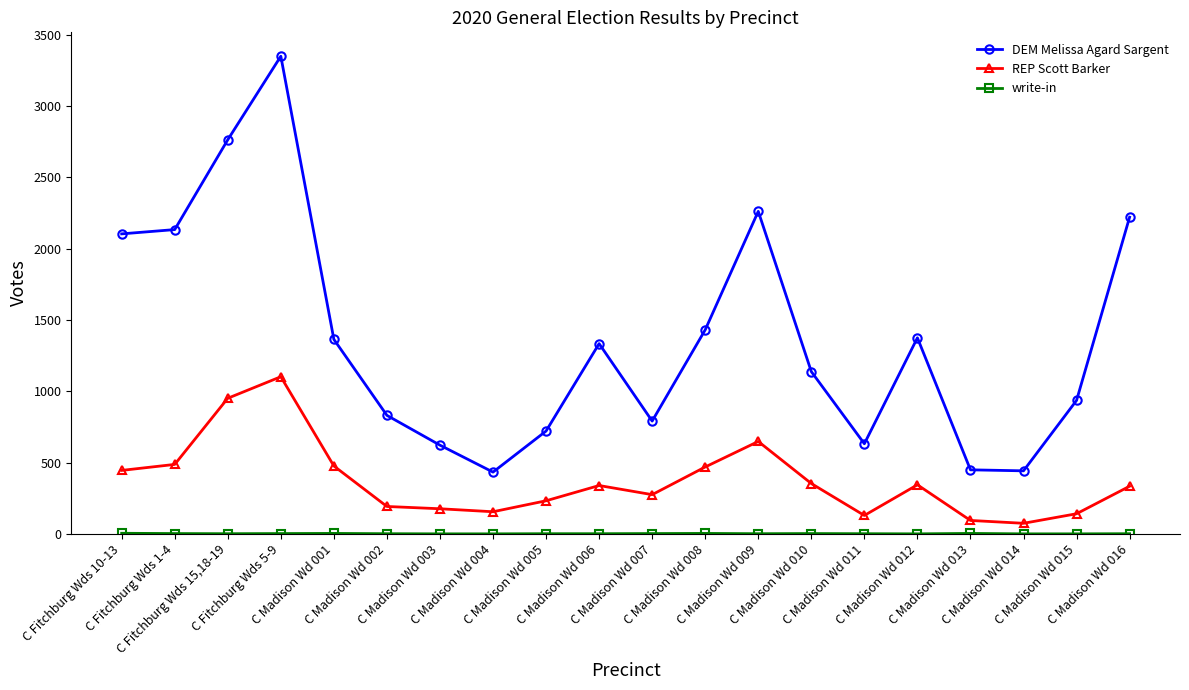

In DEM Melissa Agard Sargent, how many points are higher than both neighbors (excluding endpoints)?

4